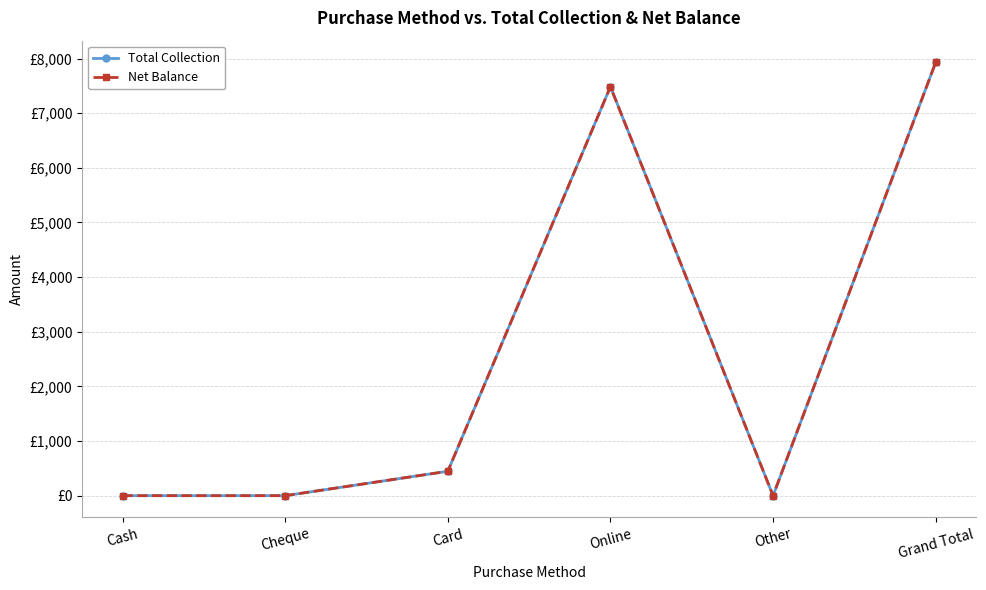

Does the chart have visible grid lines?

Yes